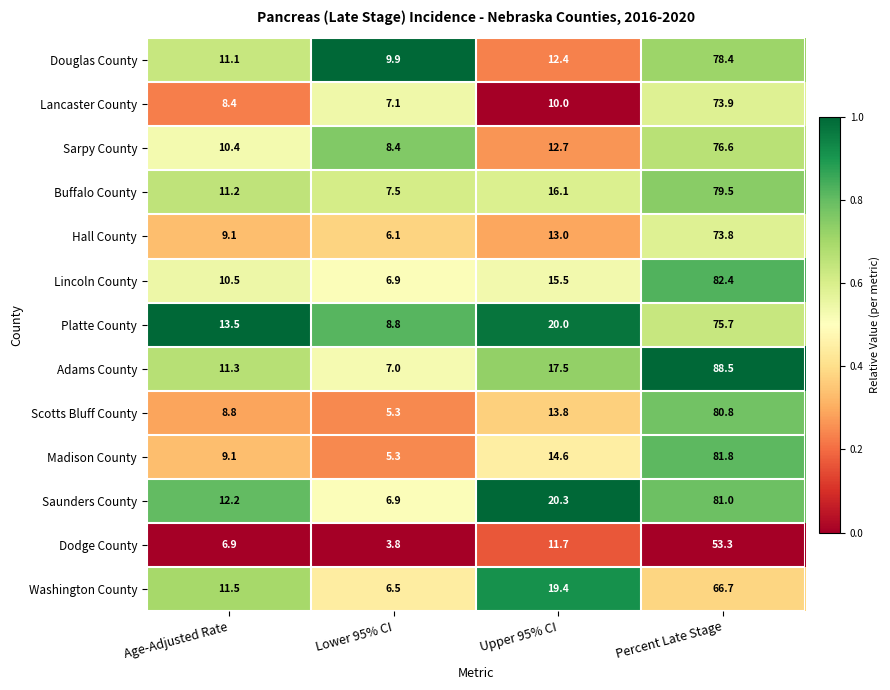

The Lincoln County series shows 10.4 at Lower 95% CI. True or false?

False